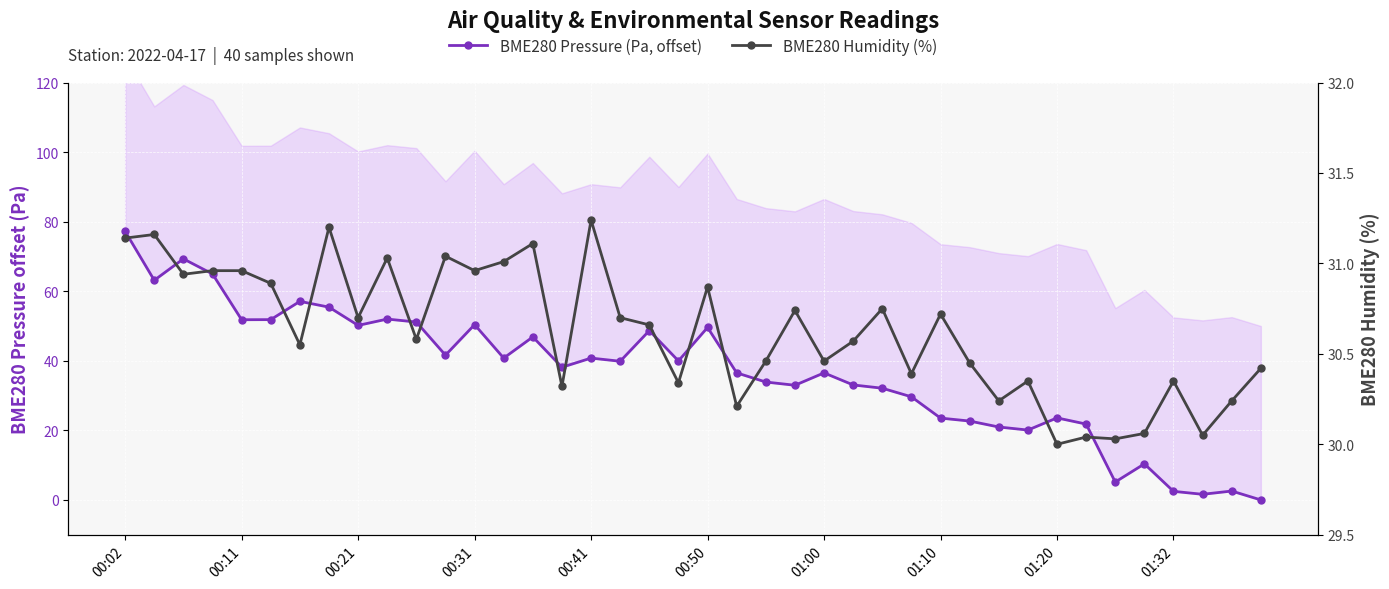

How many times do BME280 Humidity (%) and BME280 Pressure (Pa, offset) cross each other?

1